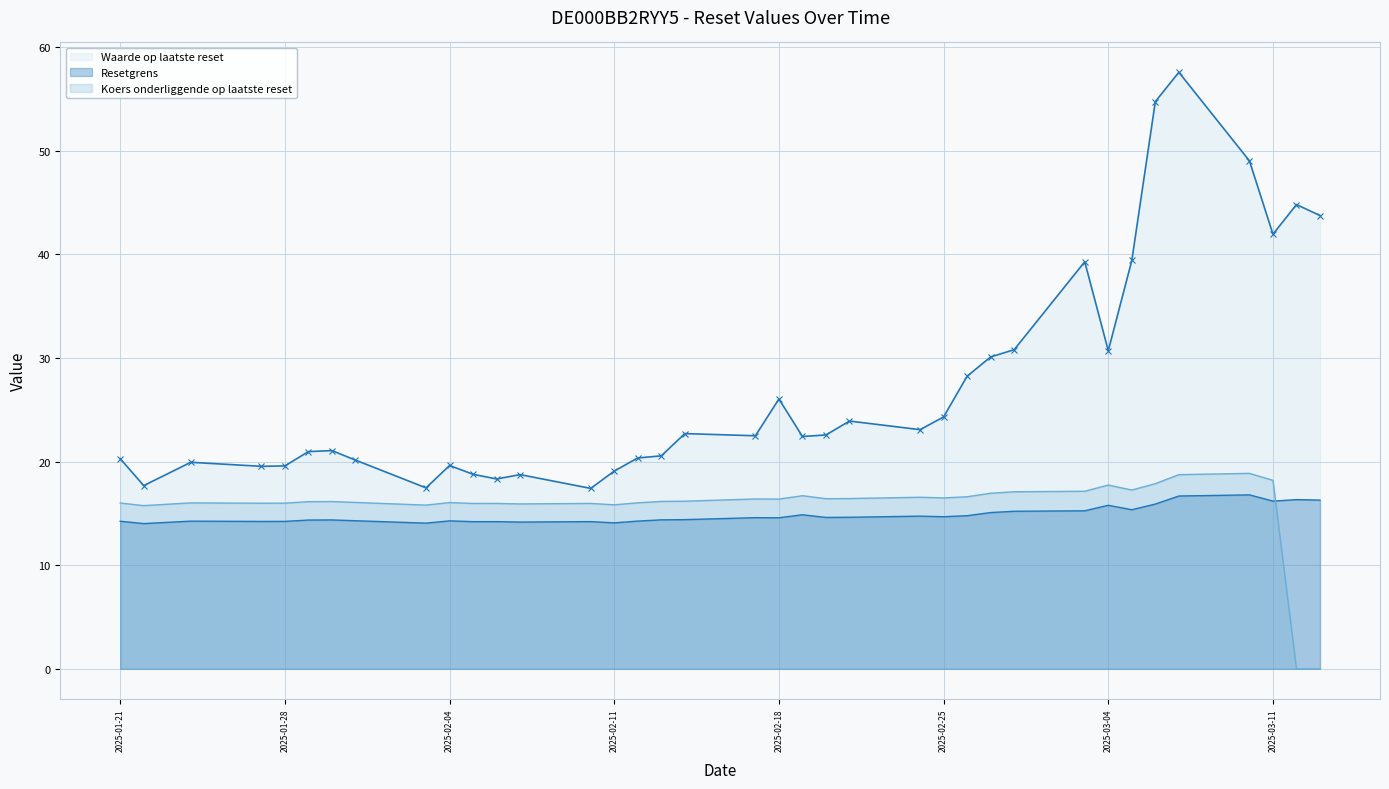

What is the sum of the Resetgrens values at 2025-02-28 and 2025-01-31?

29.5